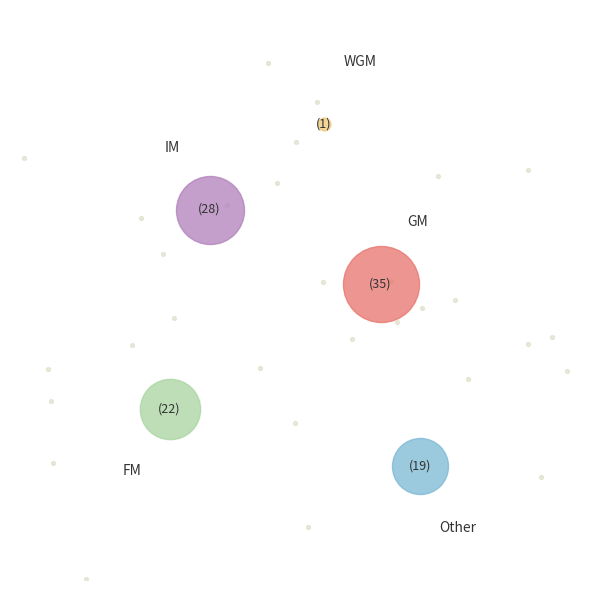

Between WGM and GM, which is larger?

GM